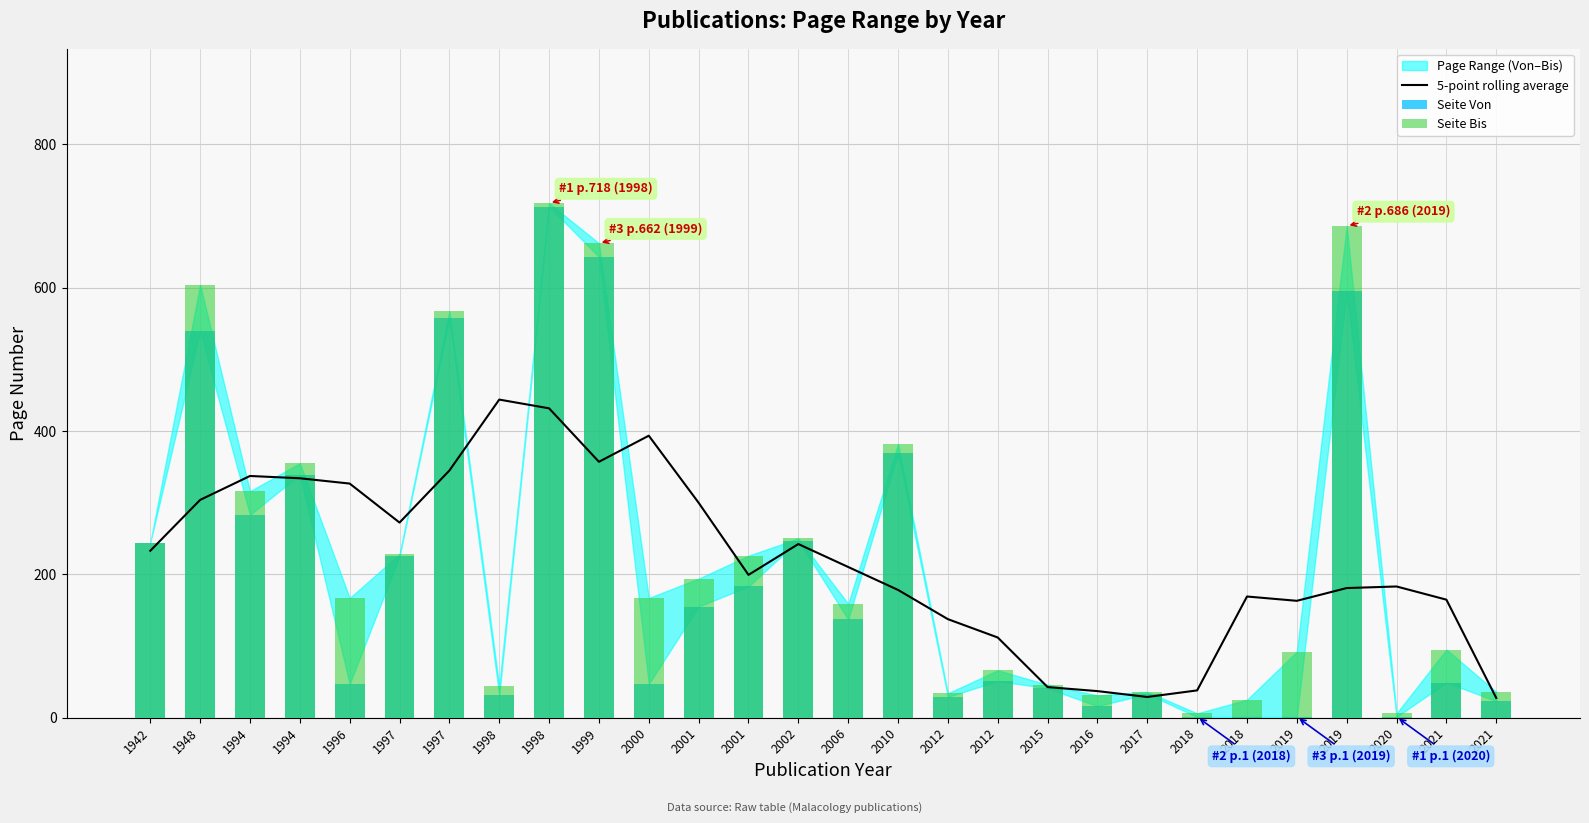

What is the average value of the Seite Bis series?

230.1